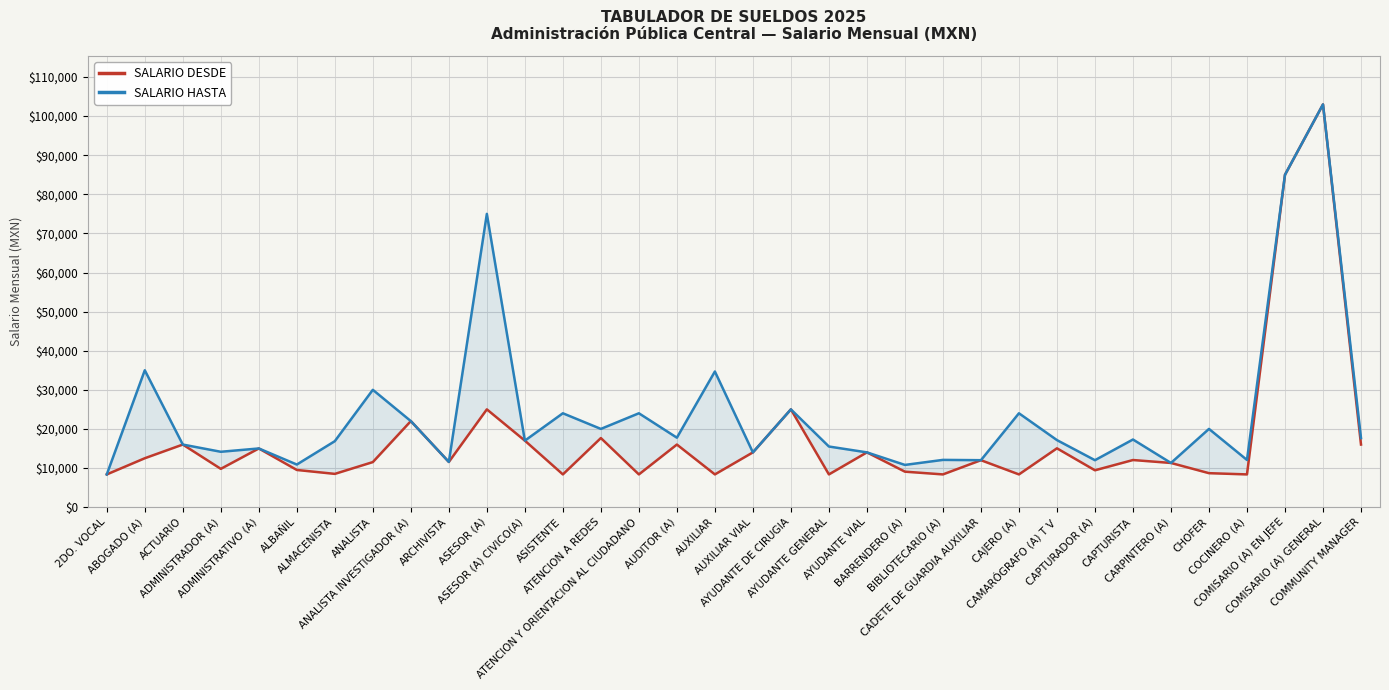

How many series are shown in this chart?

2